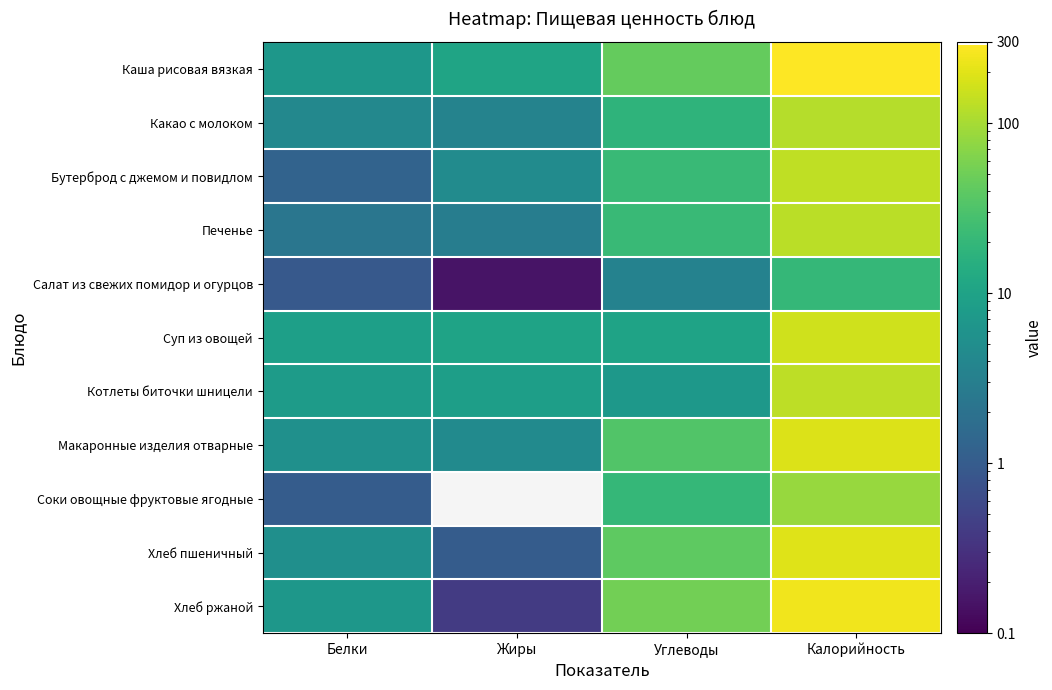

What is the difference between the highest and lowest values at Белки?

8.0